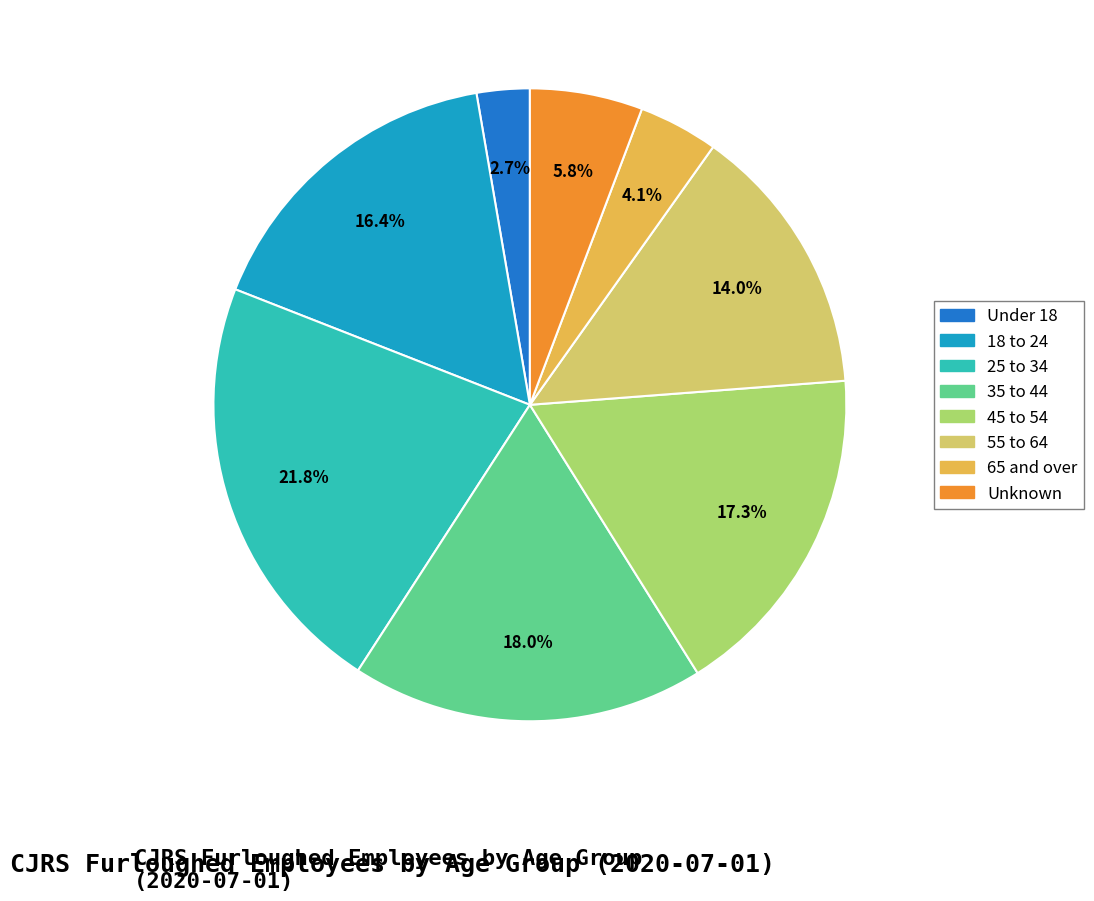

How many segments does this pie chart have?

8